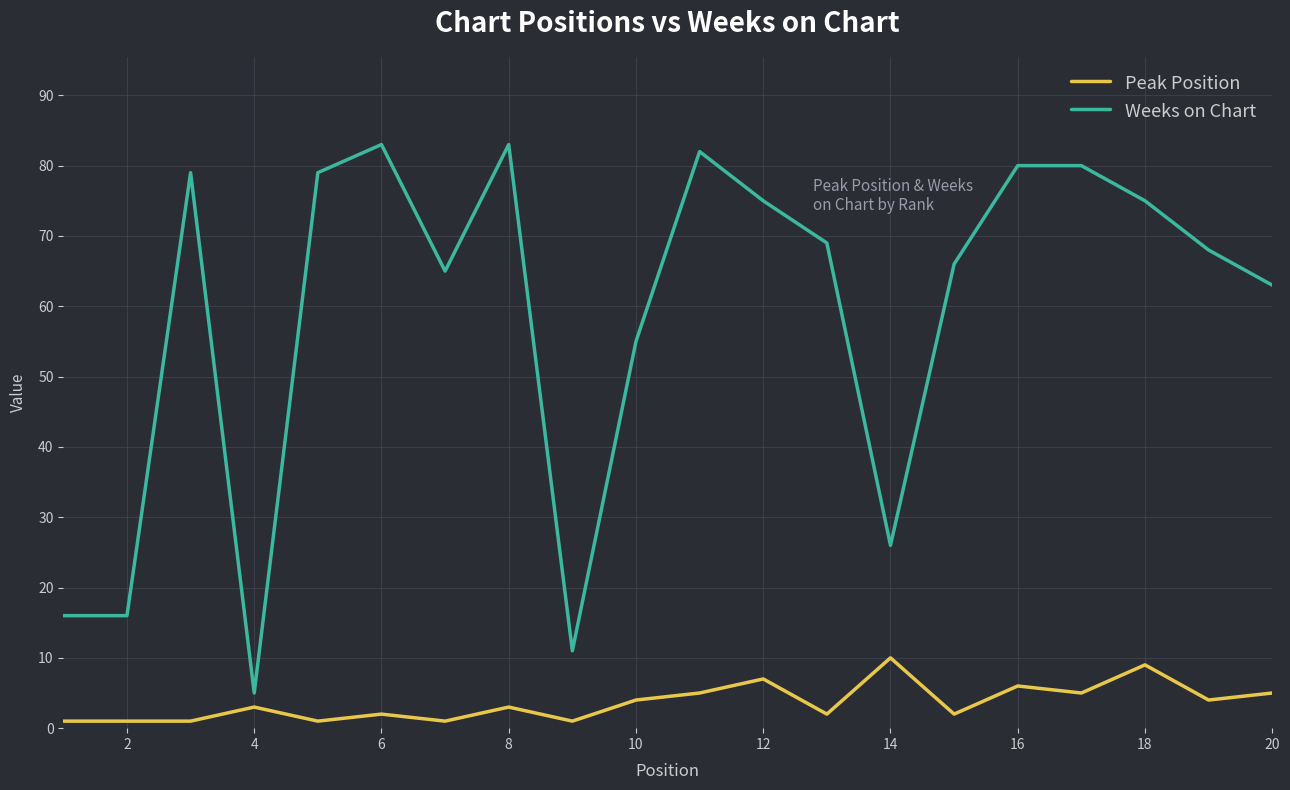

Does the chart display data point markers on the line(s)?

No